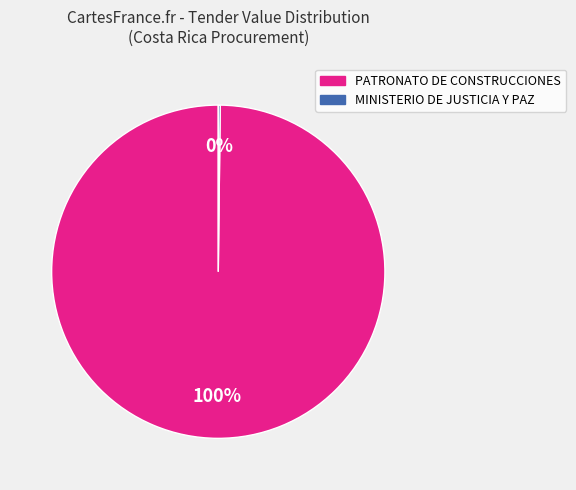

True or false: PATRONATO DE CONSTRUCCIONES accounts for 100% of the total.

True